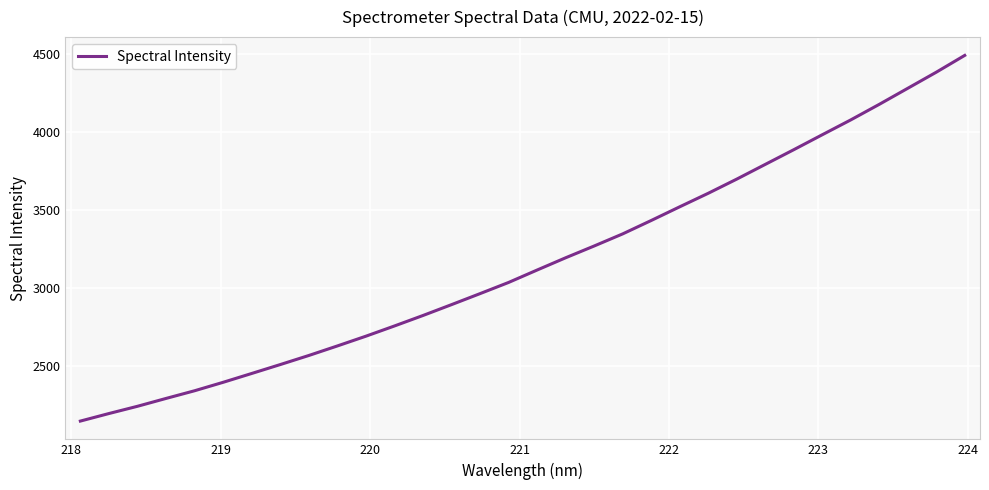

What is the smallest value displayed?

2148.7